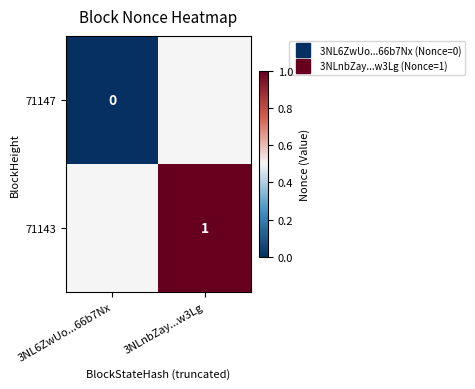

What is the highest value of the 71147 series?

0.5